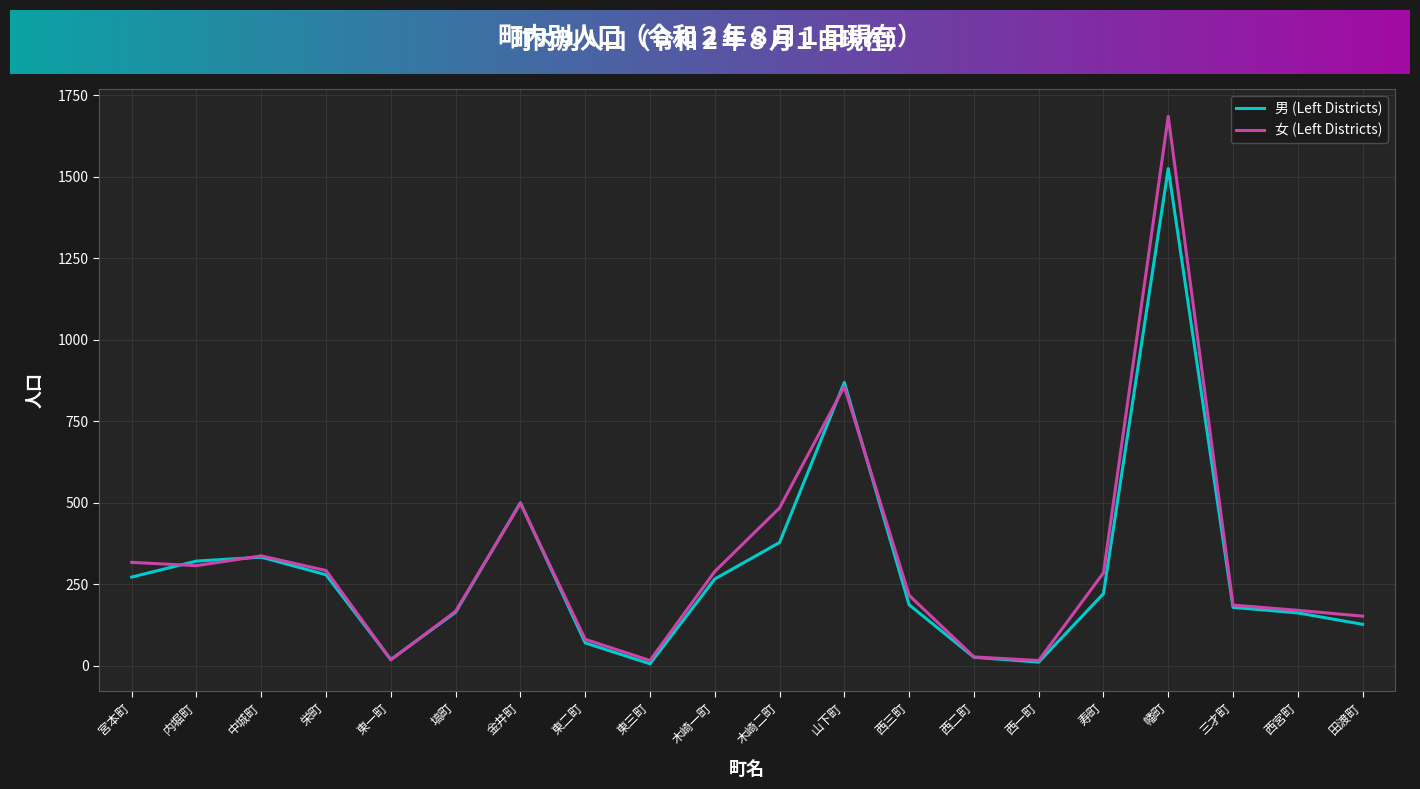

True or false: 男 (Left Districts) has a value of 845 at 幡町.

False